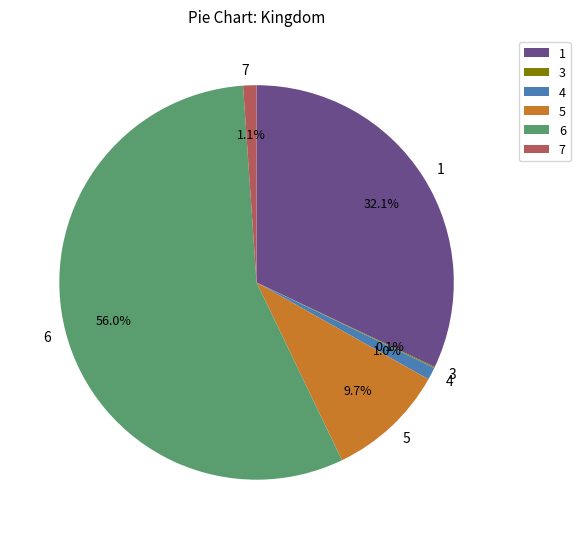

Do 4 and 7 together represent more than half of the pie?

No